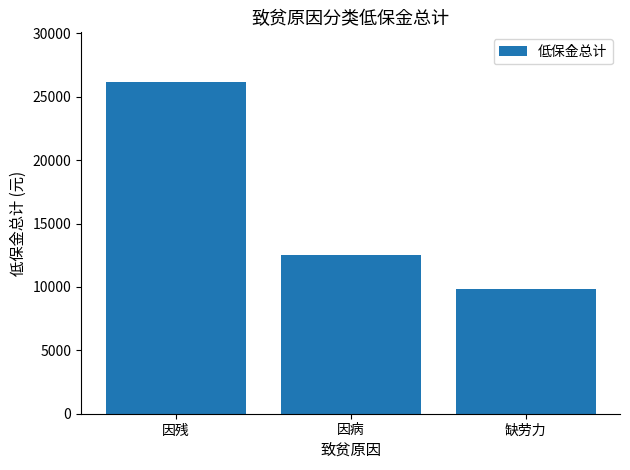

Rank the categories by value from lowest to highest.

缺劳力, 因病, 因残